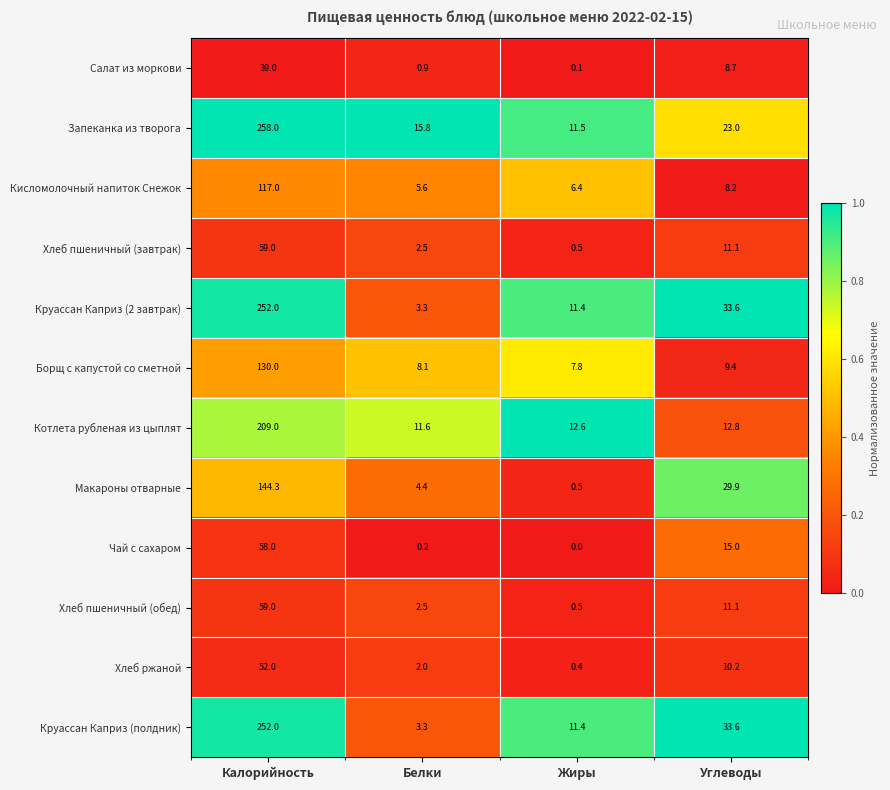

How many series are shown in this chart?

12